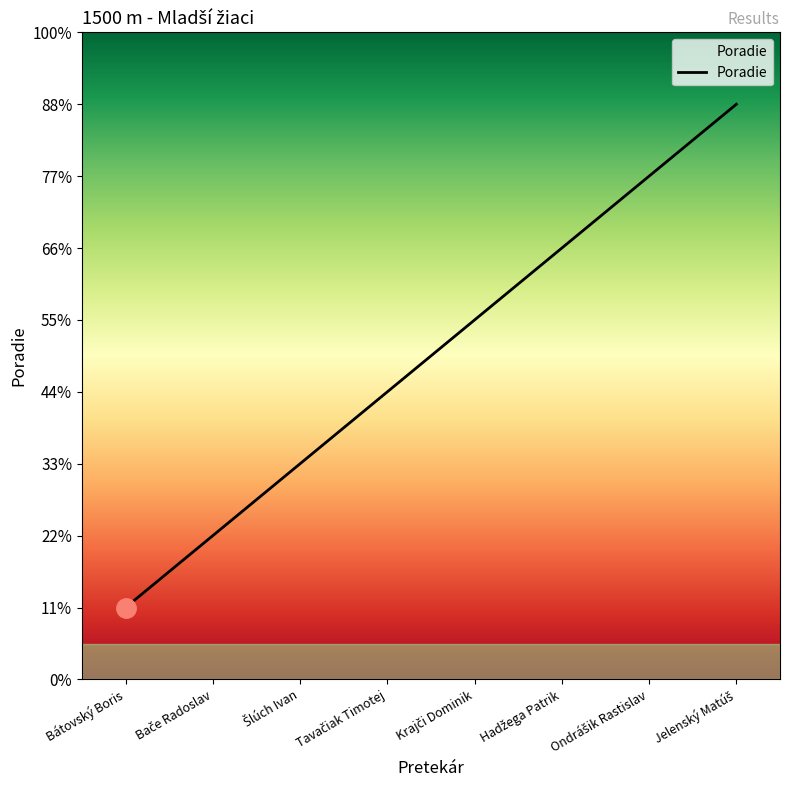

What is the sum of all values?

36